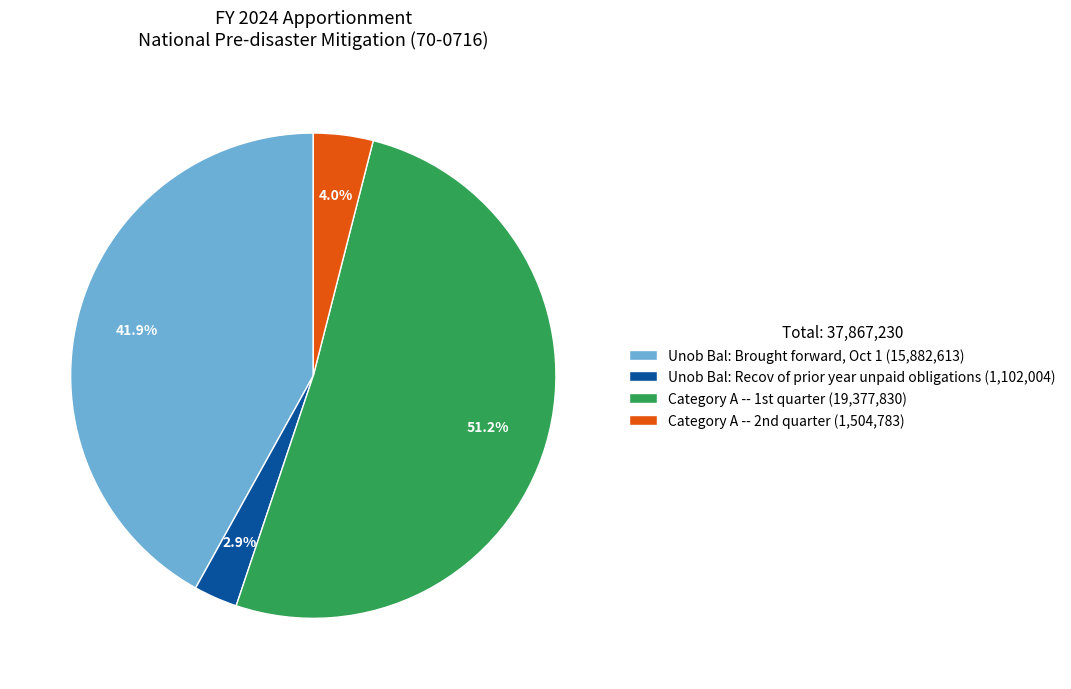

Is it true that Unob Bal: Brought forward, Oct 1 is 42% of the pie?

True